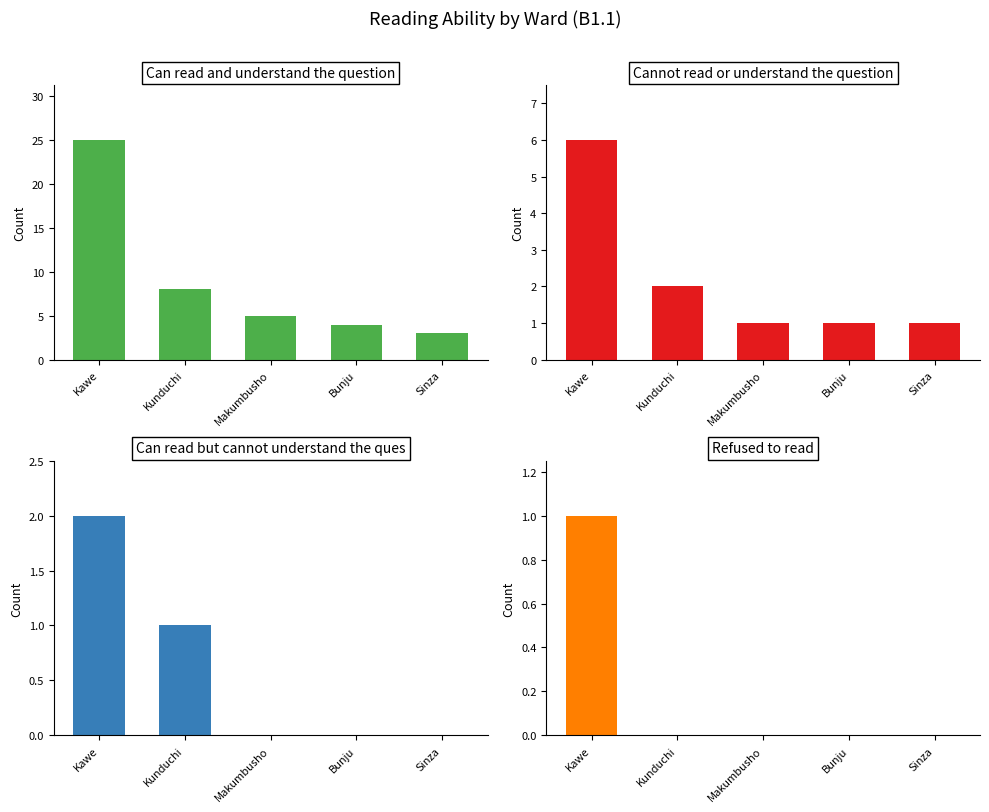

At which label is Cannot read or understand the question closest to 3?

Kunduchi